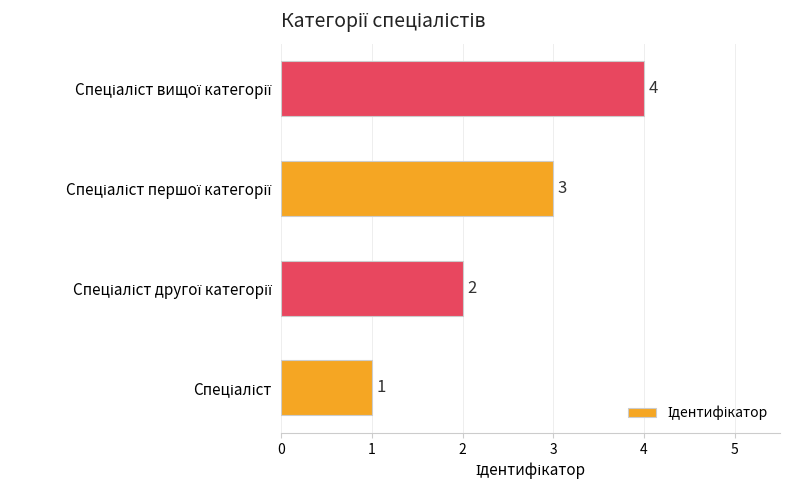

What is the sum of all values?

10